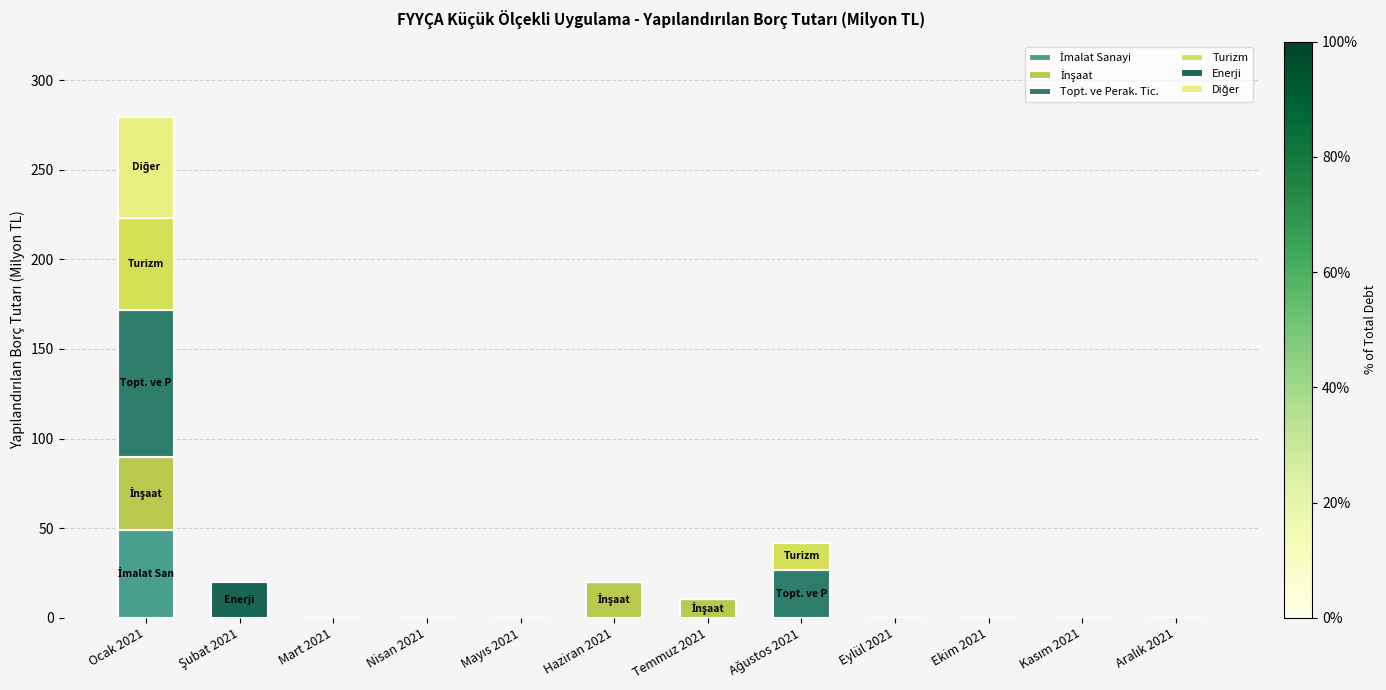

How many categories are shown in the chart?

12